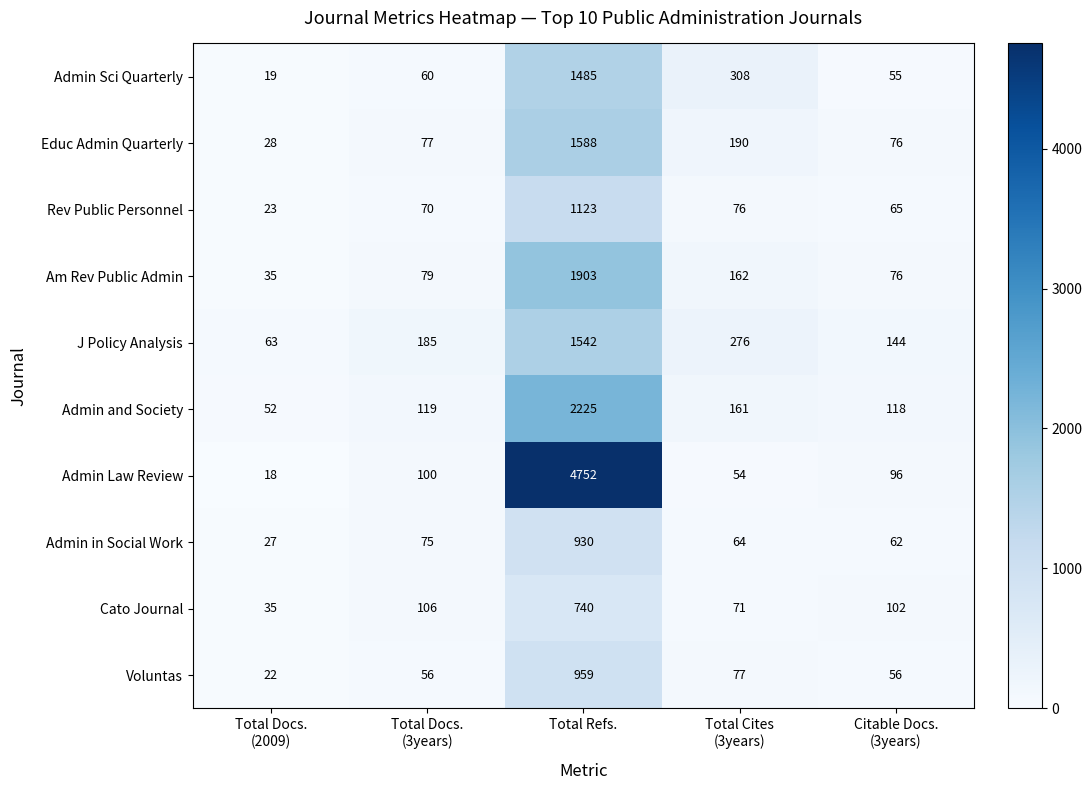

At which category does the chart reach its peak across all series?

Total Refs.